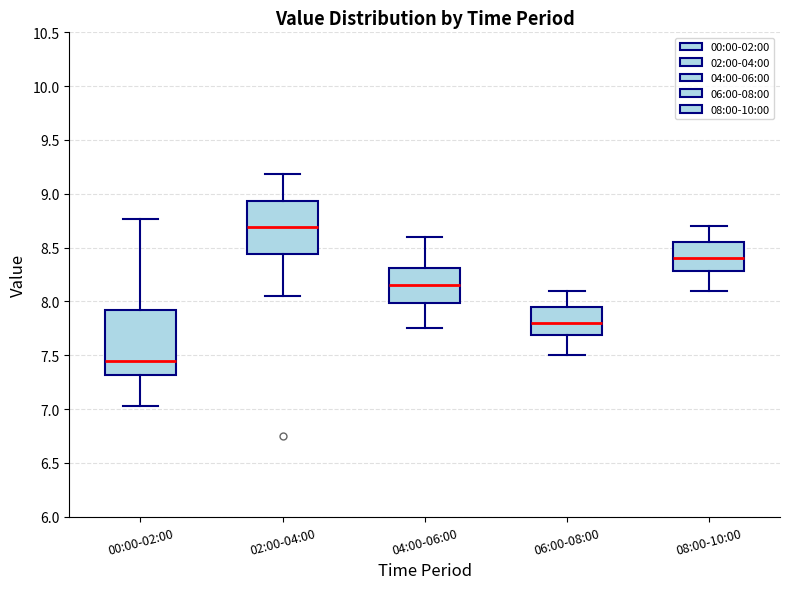

Reading left to right, transcribe this box plot: for each box, give where its median line is, the range the box spans, and where its two whiskers end, as read against the y-axis. The values are not printed on the chart, so give them approximately, as read against the axis.

00:00-02:00: median 7.45, box 7.30 to 7.90, whiskers 7.05 to 8.75
02:00-04:00: median 8.70, box 8.45 to 8.95, whiskers 8.05 to 9.20
04:00-06:00: median 8.15, box 8.00 to 8.30, whiskers 7.75 to 8.60
06:00-08:00: median 7.80, box 7.70 to 7.95, whiskers 7.50 to 8.10
08:00-10:00: median 8.40, box 8.30 to 8.55, whiskers 8.10 to 8.70